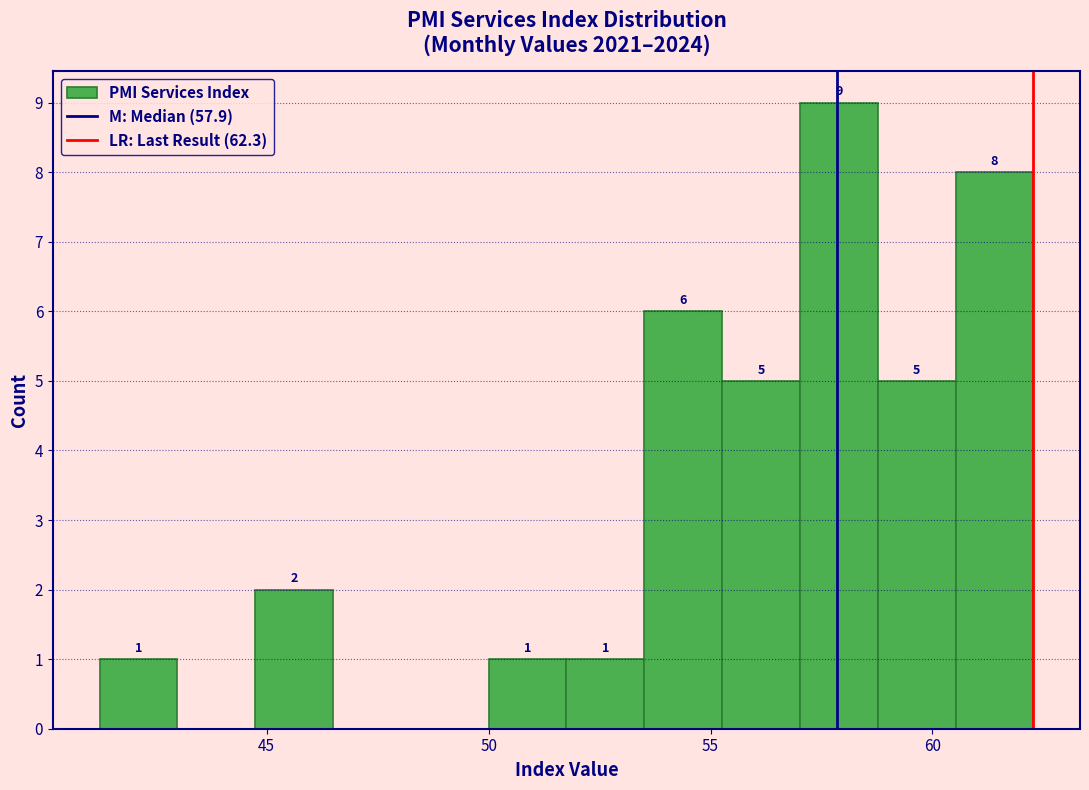

Around what value on the x-axis is the tallest bar? Give the approximate position of its centre, as read against the axis.

58.0